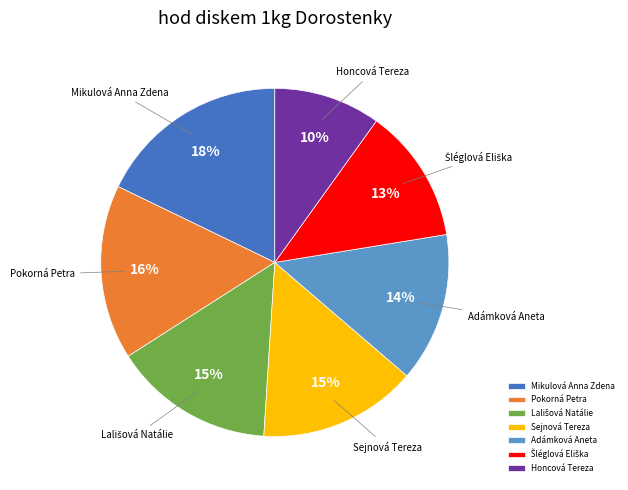

Which slice is the smallest?

Honcová Tereza